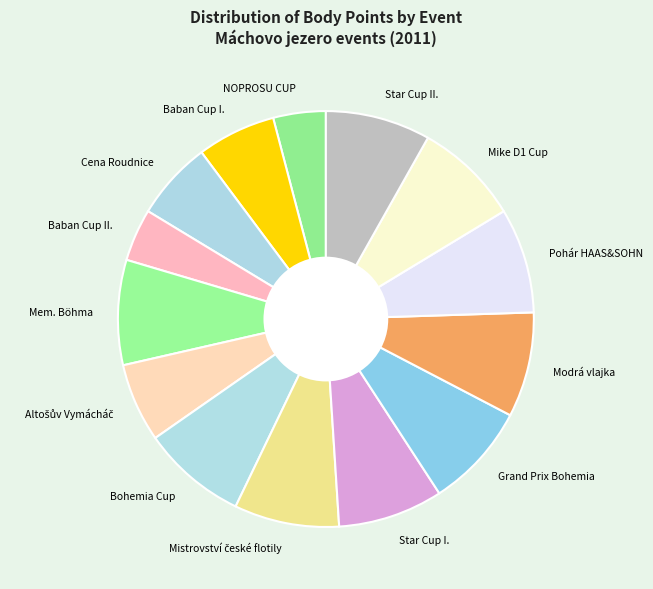

Is the sum of Star Cup I. and Star Cup II. greater than half?

No